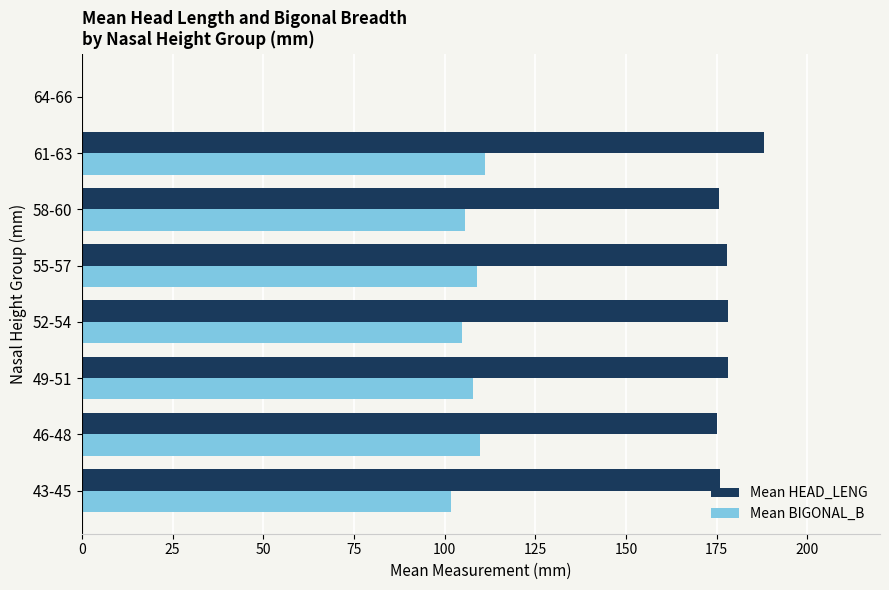

At which category is the sum across all series the highest?

61-63